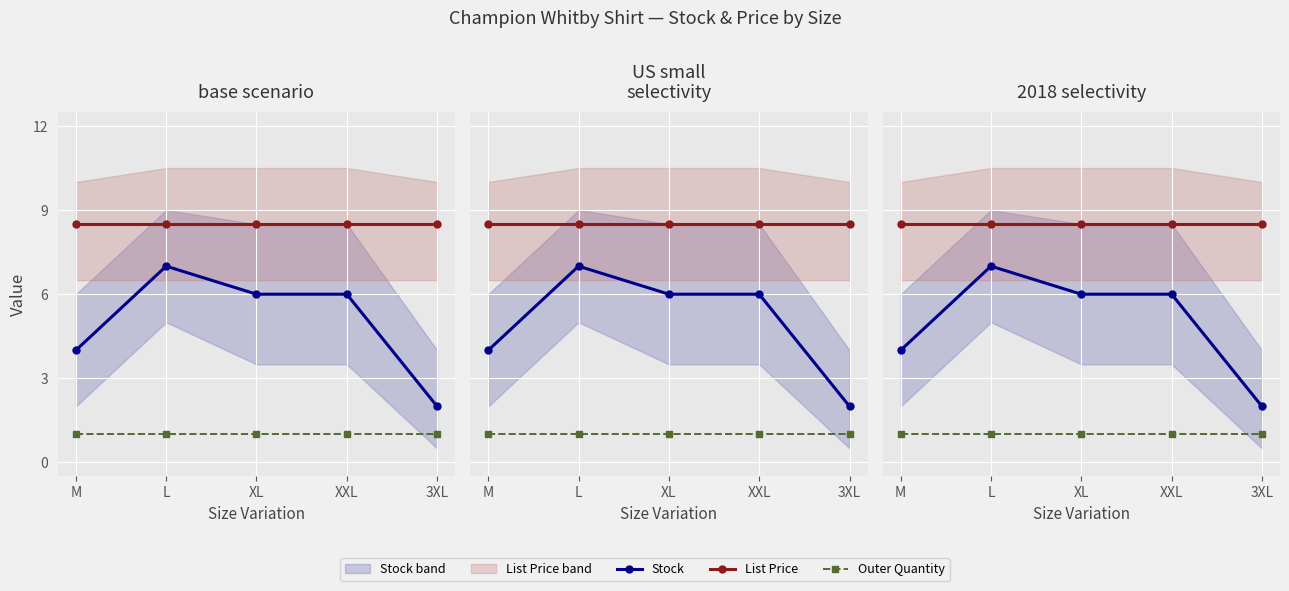

What is the difference between the highest and lowest values at L?

7.5